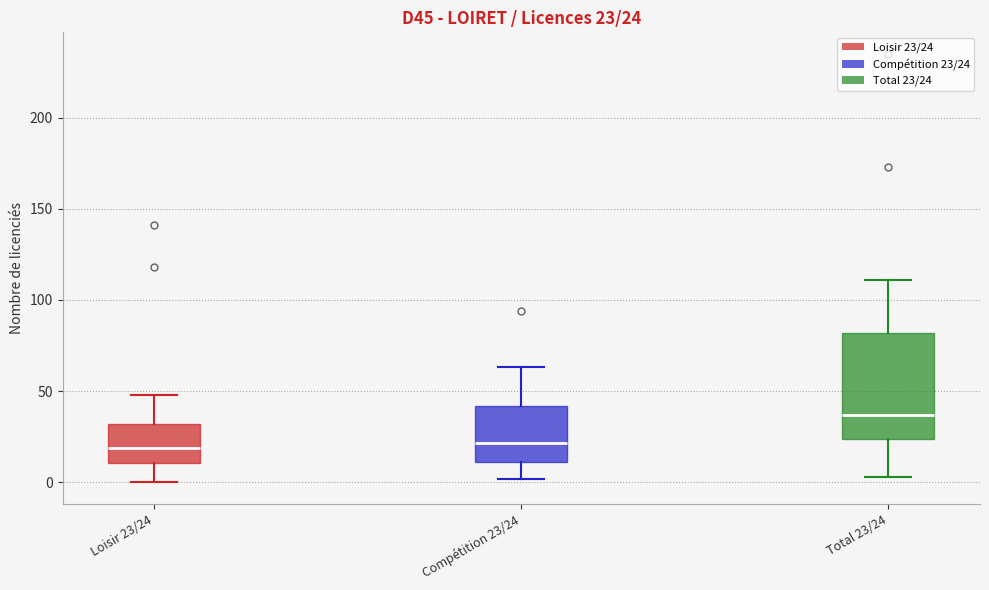

Comparing the boxes themselves (not the whiskers), which one is the tallest?

Total 23/24